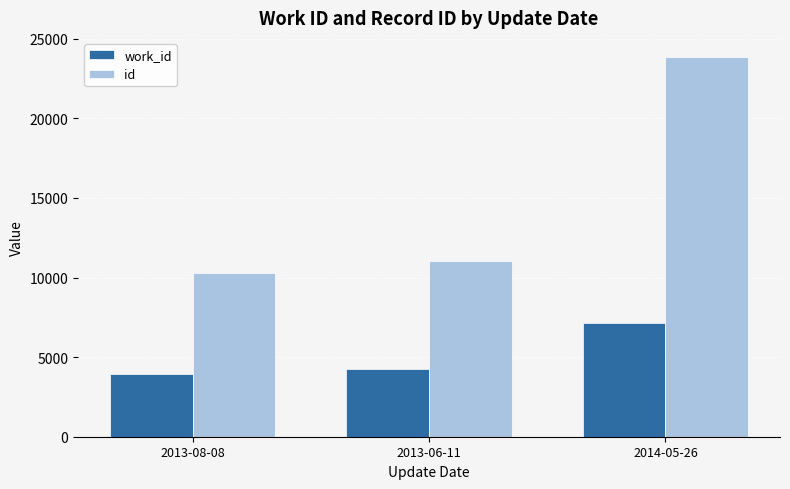

Does the chart contain stacked bars?

No